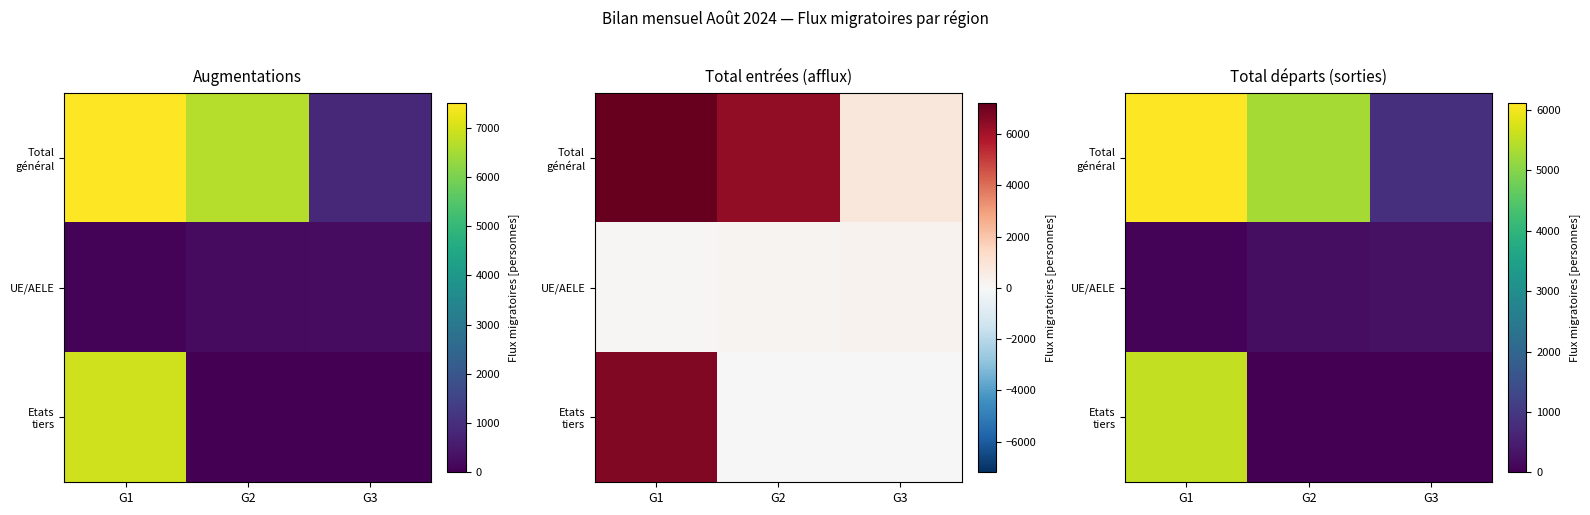

At which category is the sum across all series the highest?

G1